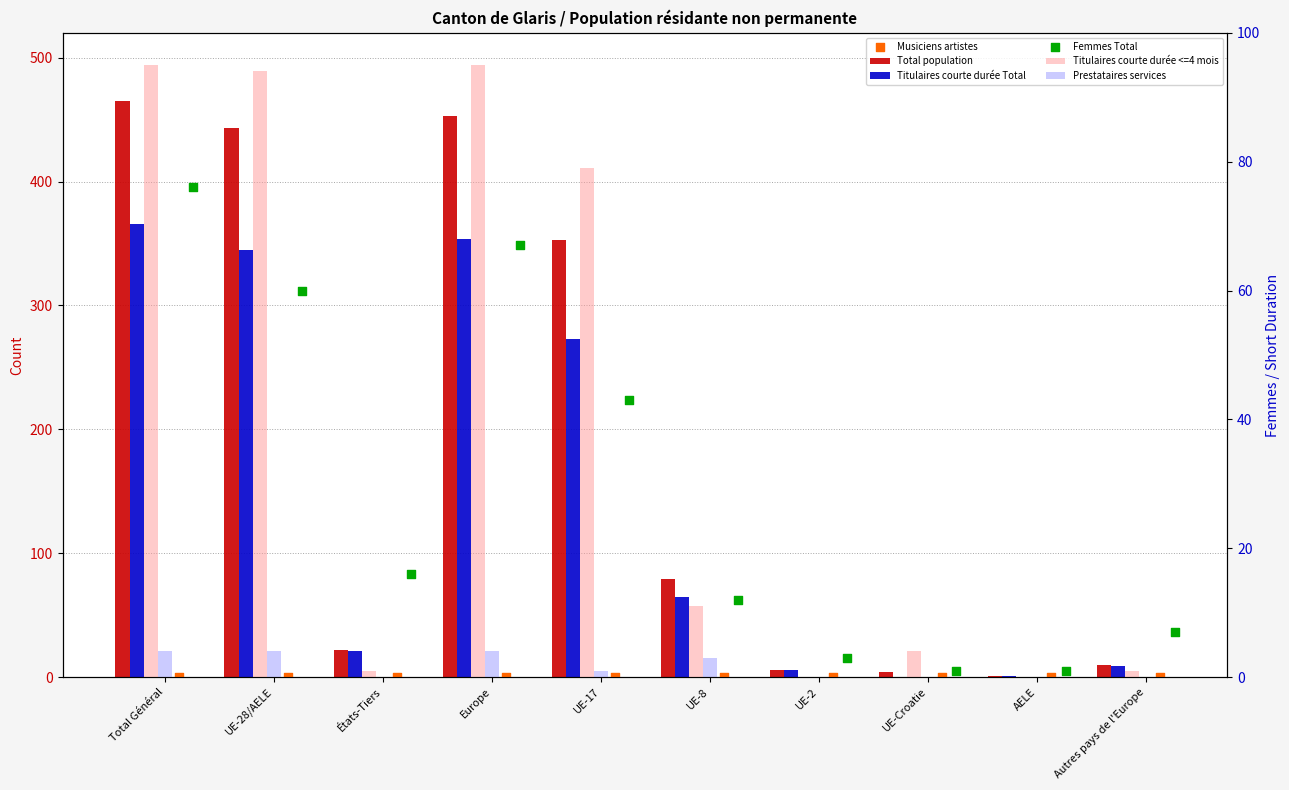

What is the total value across all series at AELE?

3